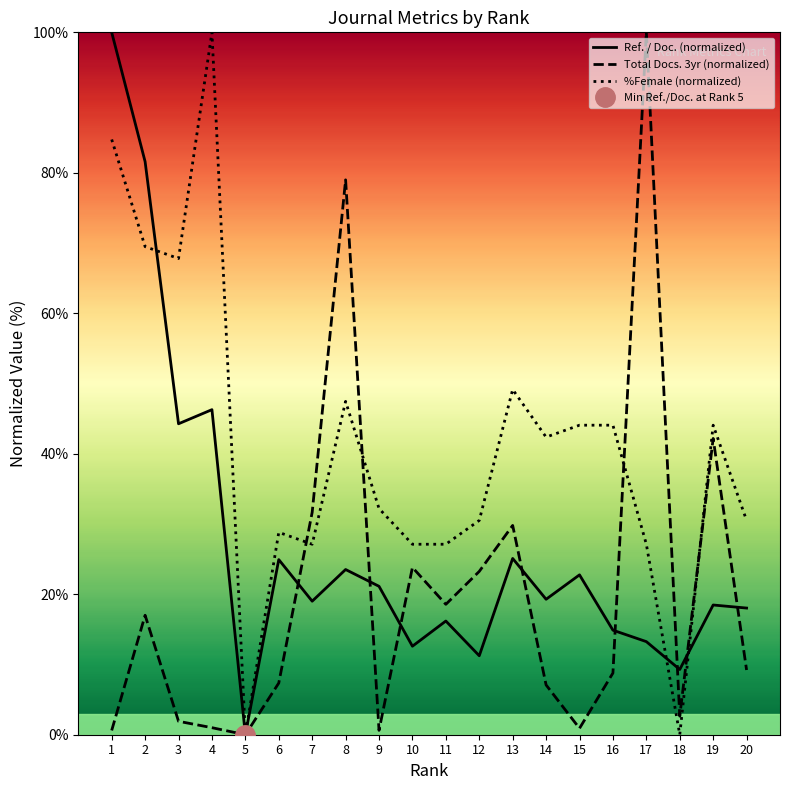

Reading left to right, list all the values displayed in this chart.

Ref. / Doc.: 1=100.0	2=81.6	3=44.3	4=46.3	5=0.0	6=24.9	7=19.0	8=23.5	9=21.1	10=12.6	11=16.2	12=11.2	13=25.1	14=19.3	15=22.8	16=14.9	17=13.3	18=9.3	19=18.5	20=18.0
%Female: 1=84.7	2=69.5	3=67.8	4=100.0	5=0.0	6=28.8	7=27.1	8=47.5	9=32.2	10=27.1	11=27.1	12=30.5	13=49.2	14=42.4	15=44.1	16=44.1	17=27.1	18=0.0	19=44.1	20=30.5
Total Docs. (3years): 1=0.6	2=17.0	3=1.9	4=1.0	5=0.0	6=7.4	7=31.7	8=79.0	9=0.6	10=23.8	11=18.6	12=23.3	13=29.8	14=7.1	15=0.9	16=8.8	17=100.0	18=2.6	19=42.2	20=9.2